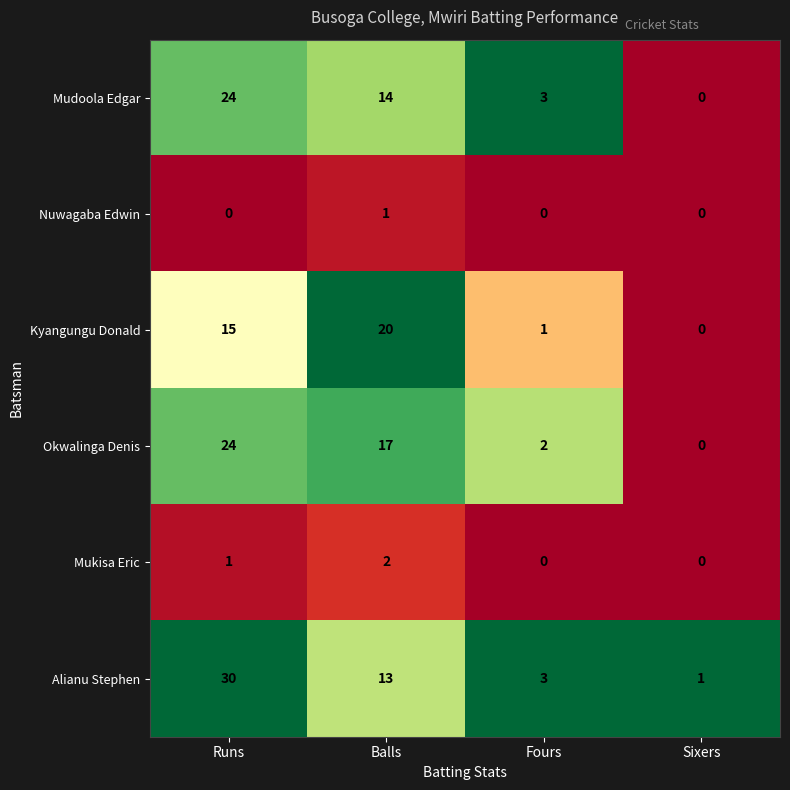

List the labels in order of Alianu Stephen value, largest first.

Runs, Balls, Fours, Sixers